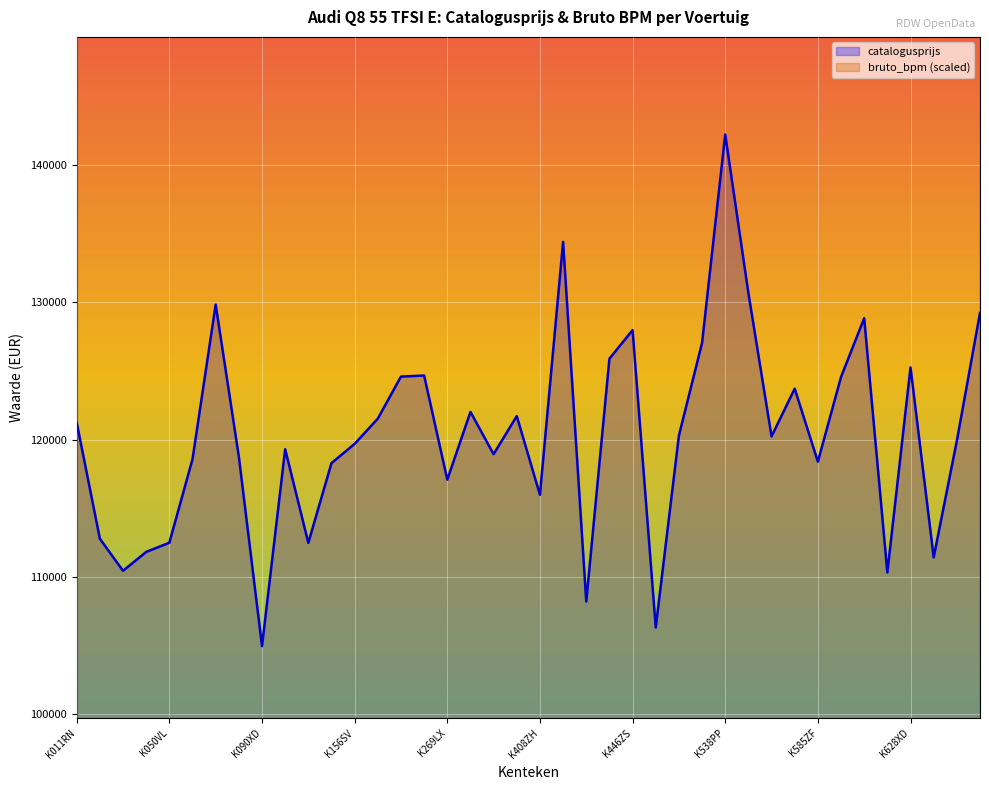

What position from the right is K112RF?

30